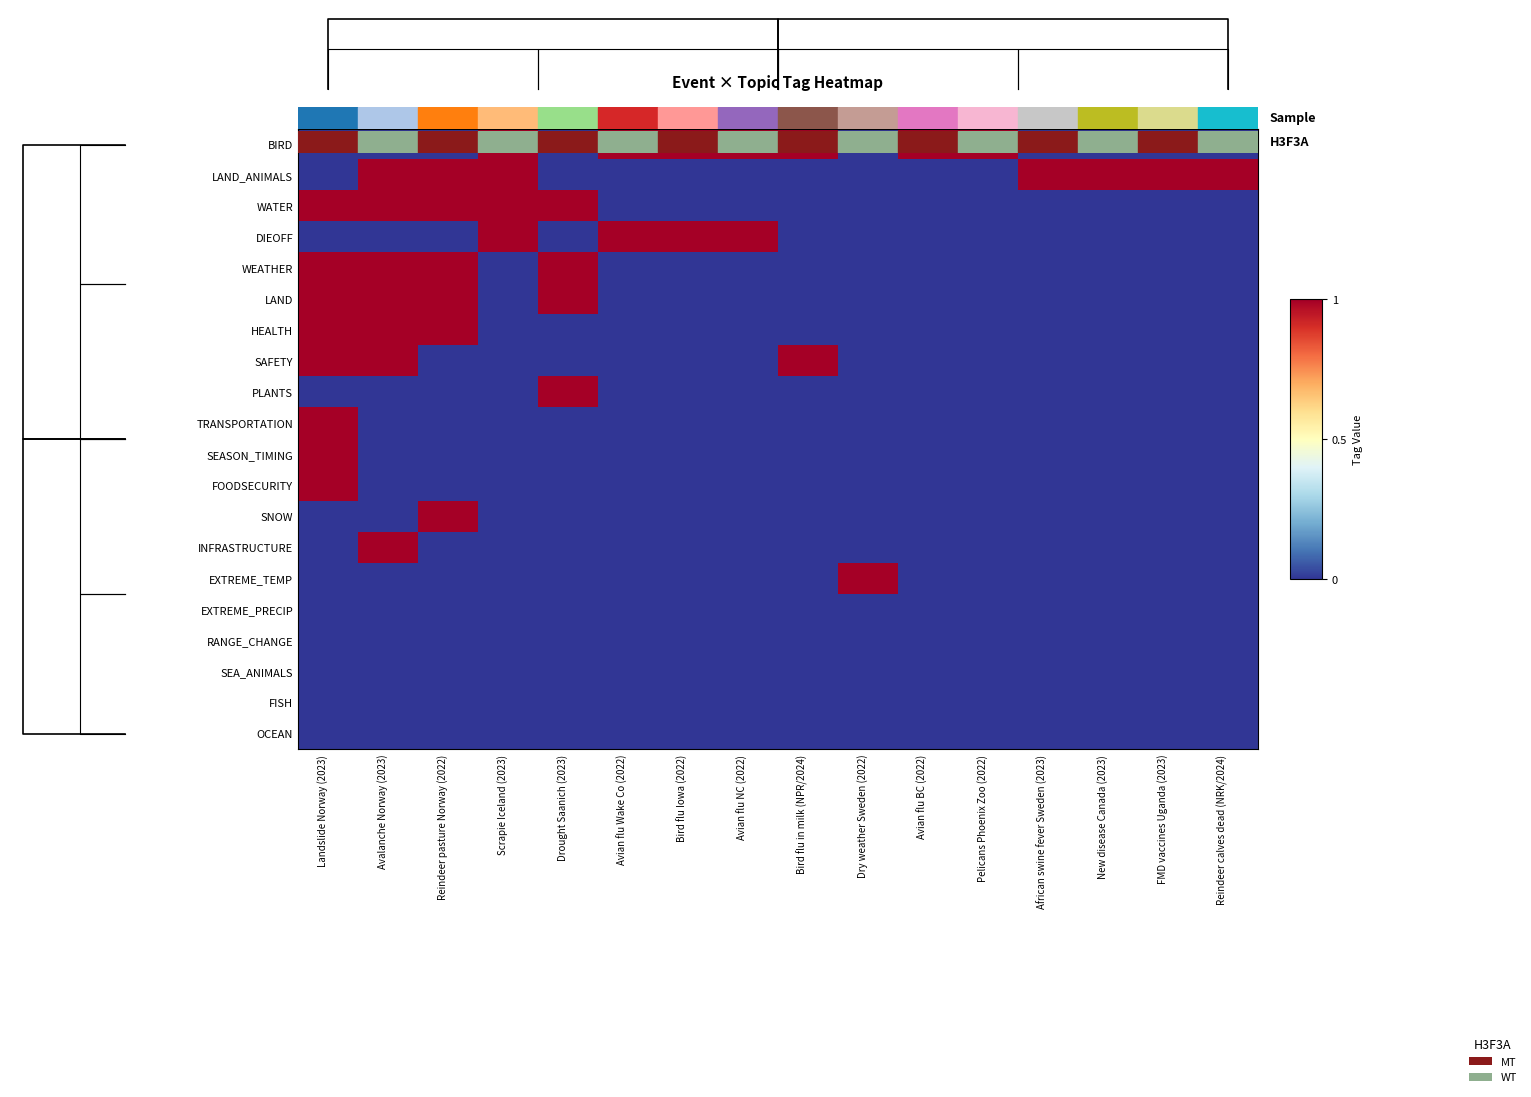

What is the spread (max minus min) of values at Reindeer calves dead (NRK/2024)?

1